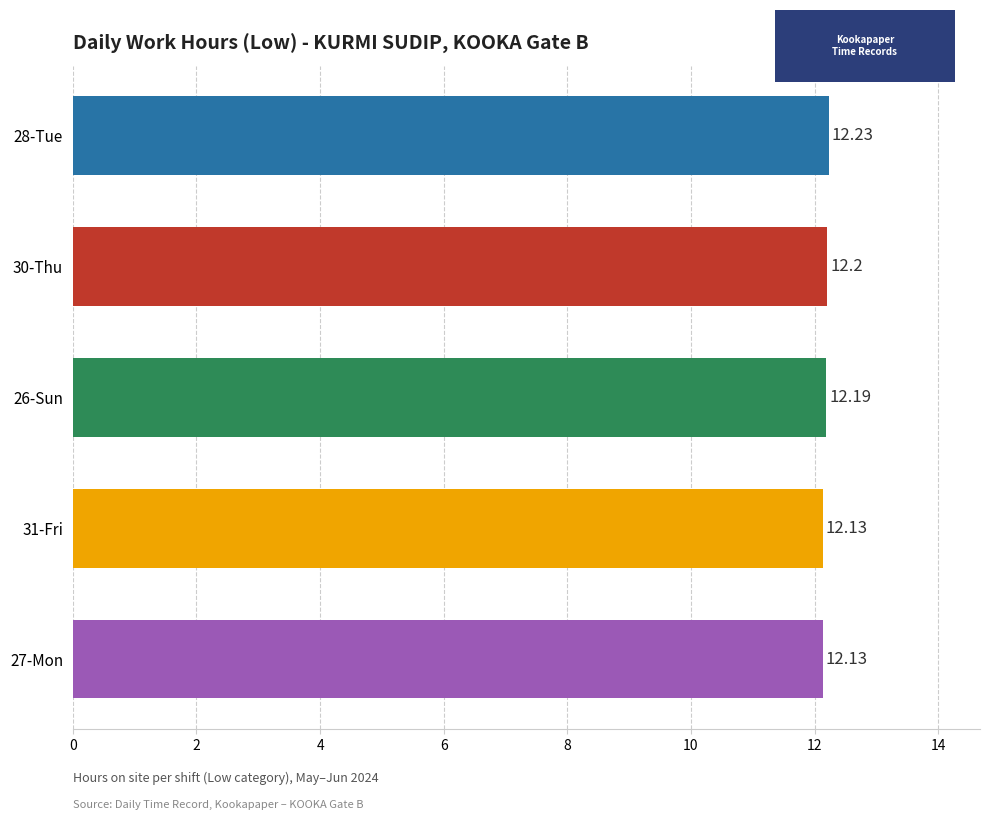

What is the sum of the values at 28-Tue and 26-Sun?

24.4